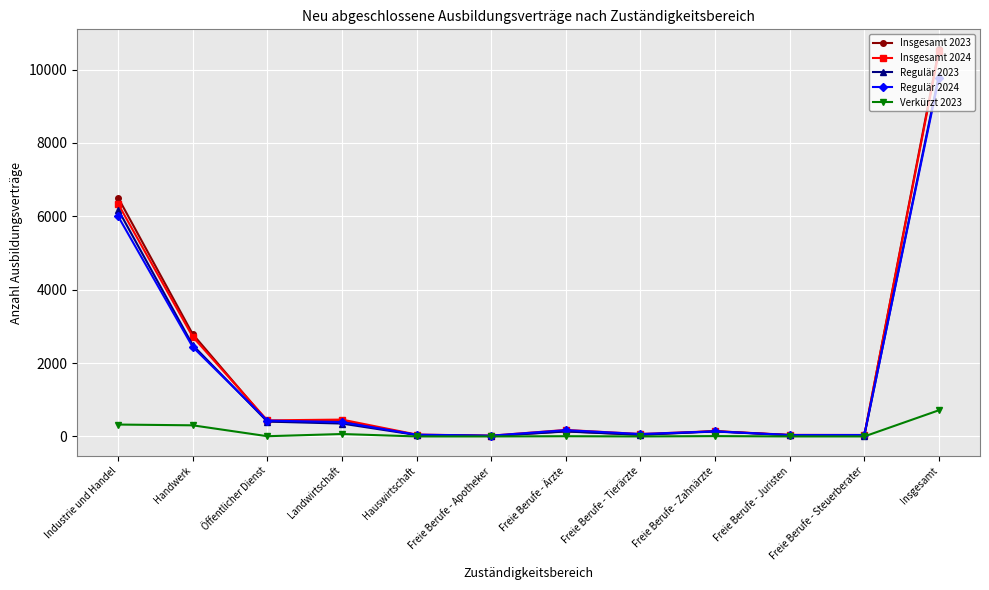

What position from the right is Insgesamt?

1